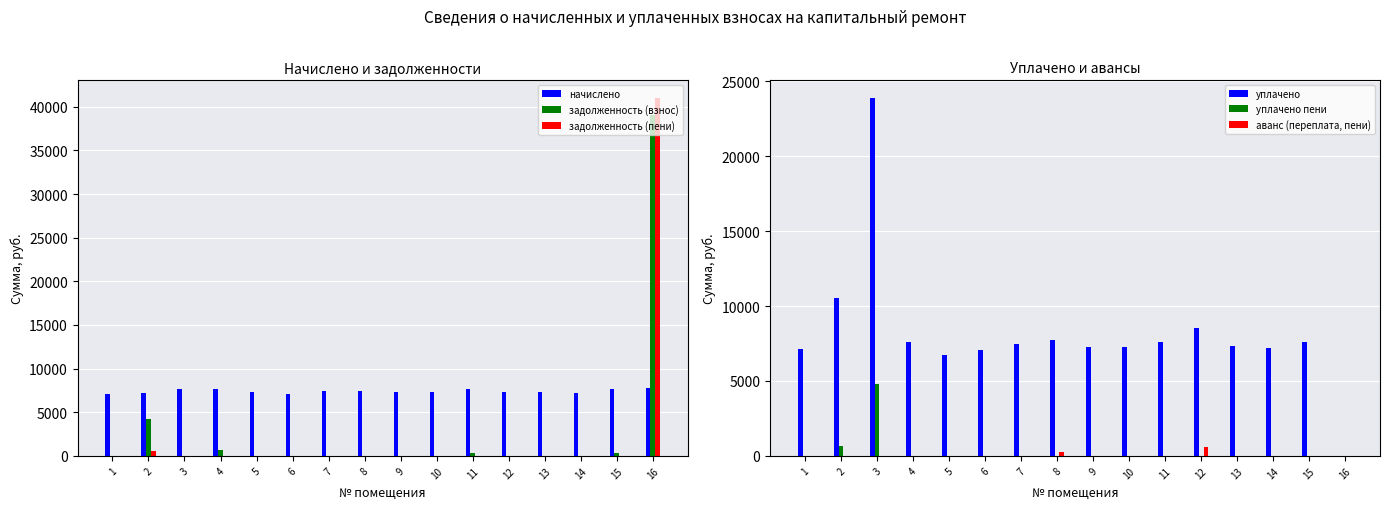

Is the value of задолженность (взнос) at 14 greater than the value of начислено at 14?

No